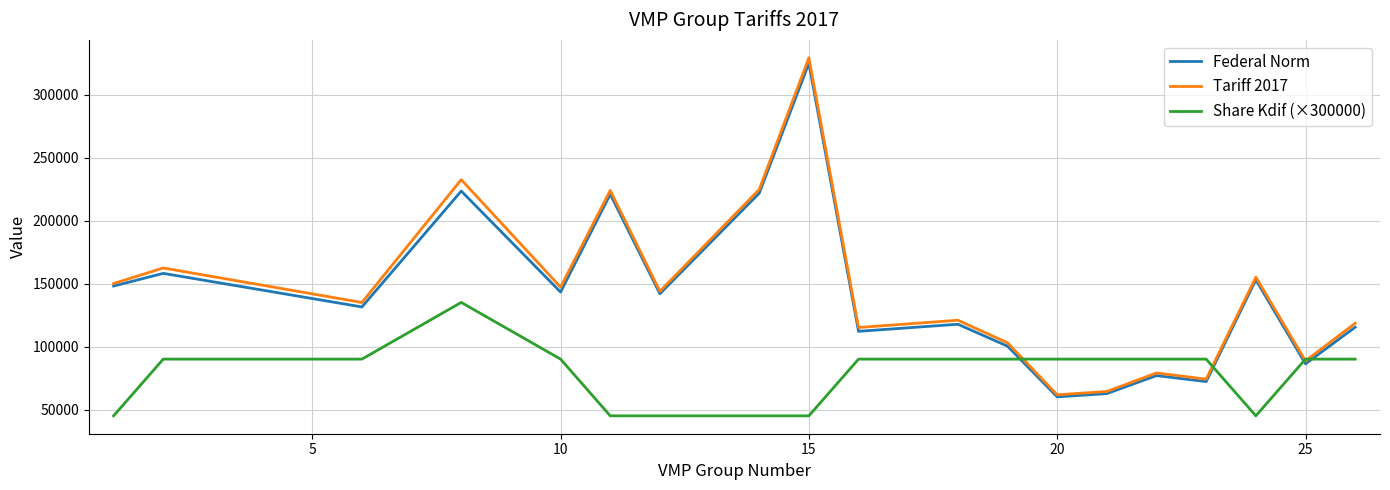

What is the minimum value for Share Kdif (×300000)?

45000.0